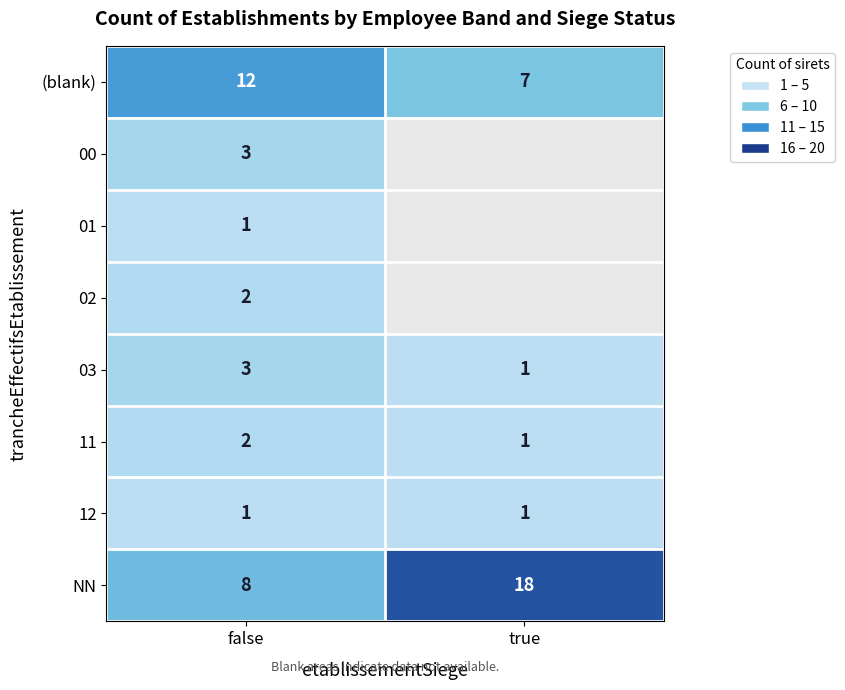

Is it true that (blank) equals 7 at true?

True